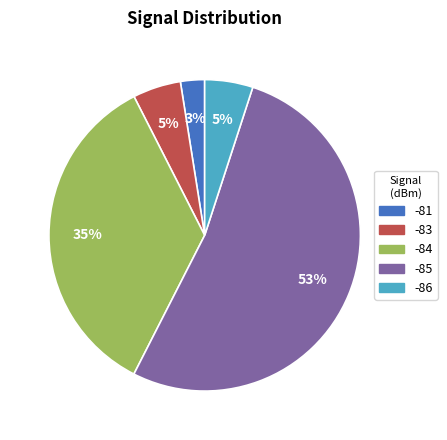

How many segments does this pie chart have?

5